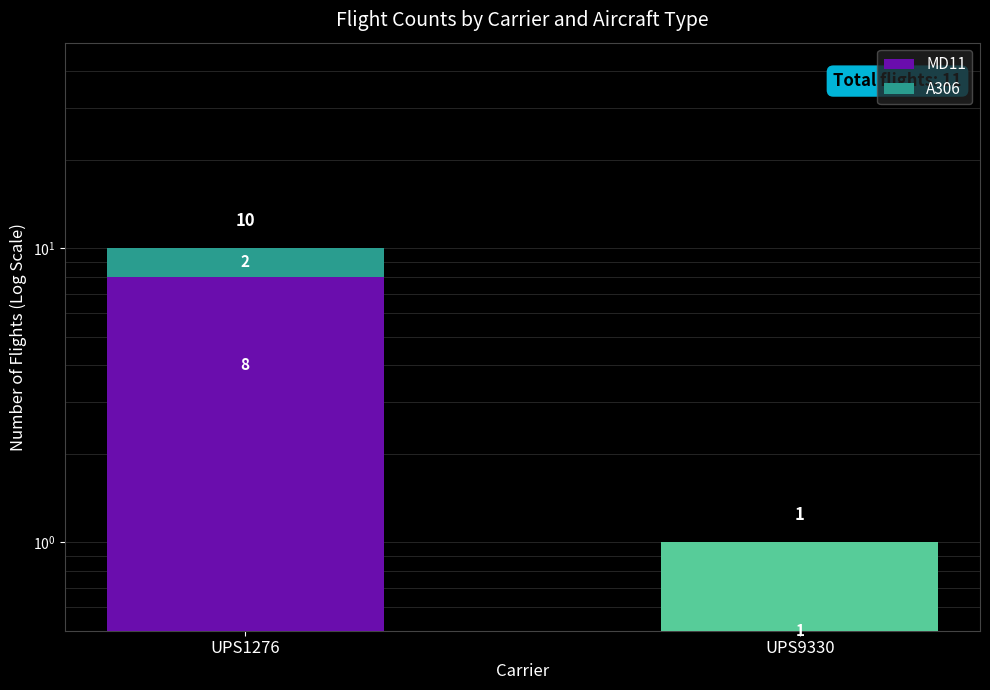

Read the A306 value at UPS9330.

1